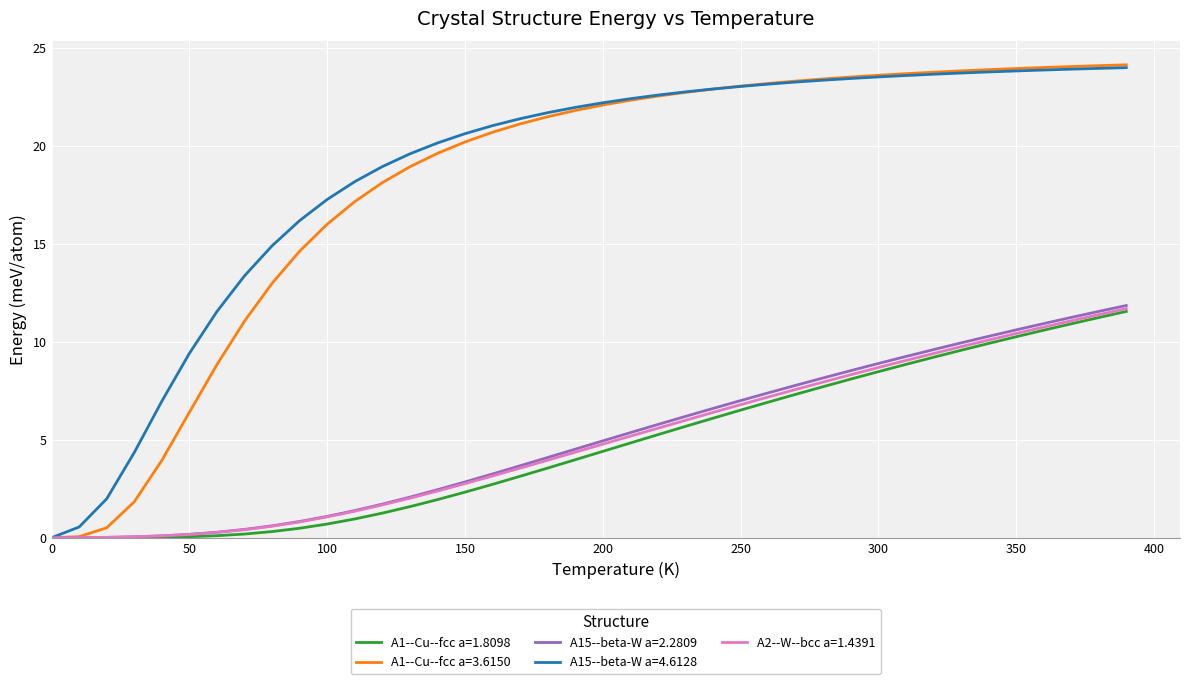

Which series has the largest range (max minus min)?

A1--Cu--fcc a=3.6150